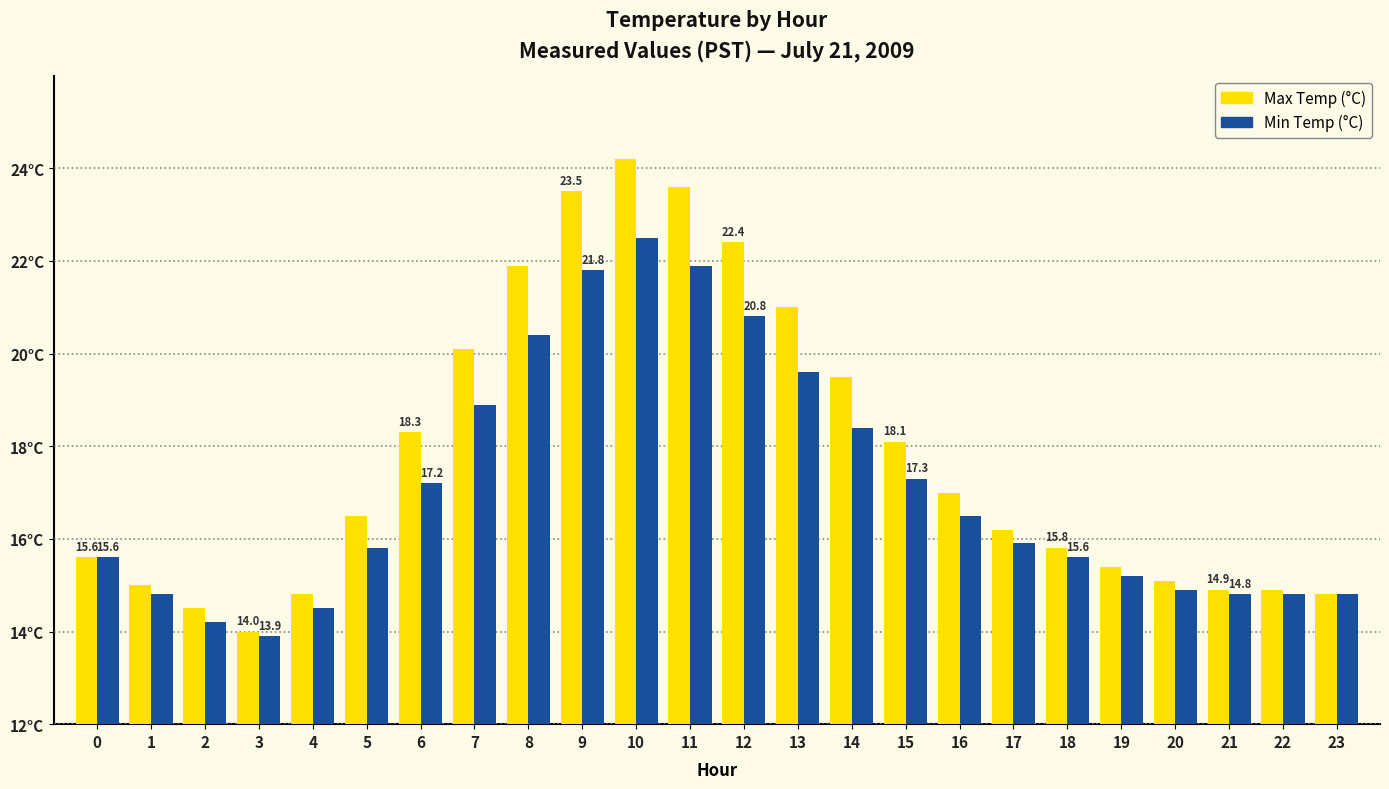

What are all the series names shown in the legend?

Max Temp (°C), Min Temp (°C)